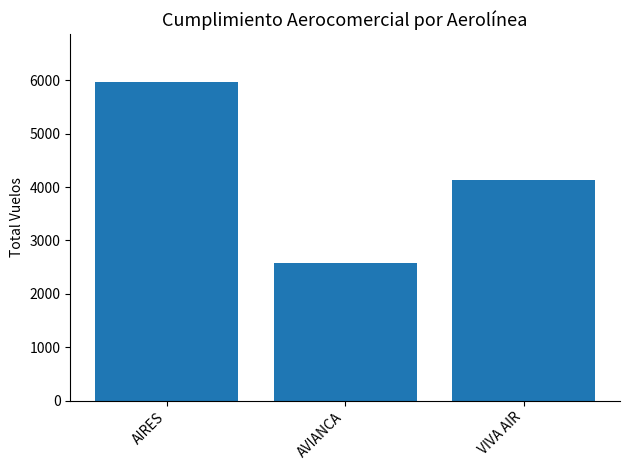

What is the label of the 2nd bar from the right?

AVIANCA